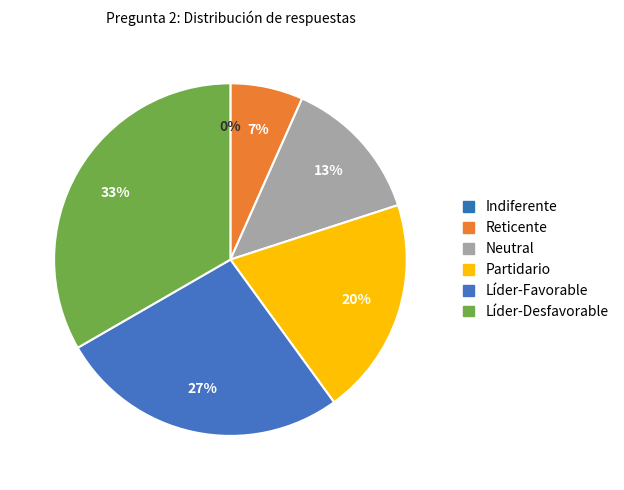

What percentage do Partidario and Indiferente together represent?

20.0%